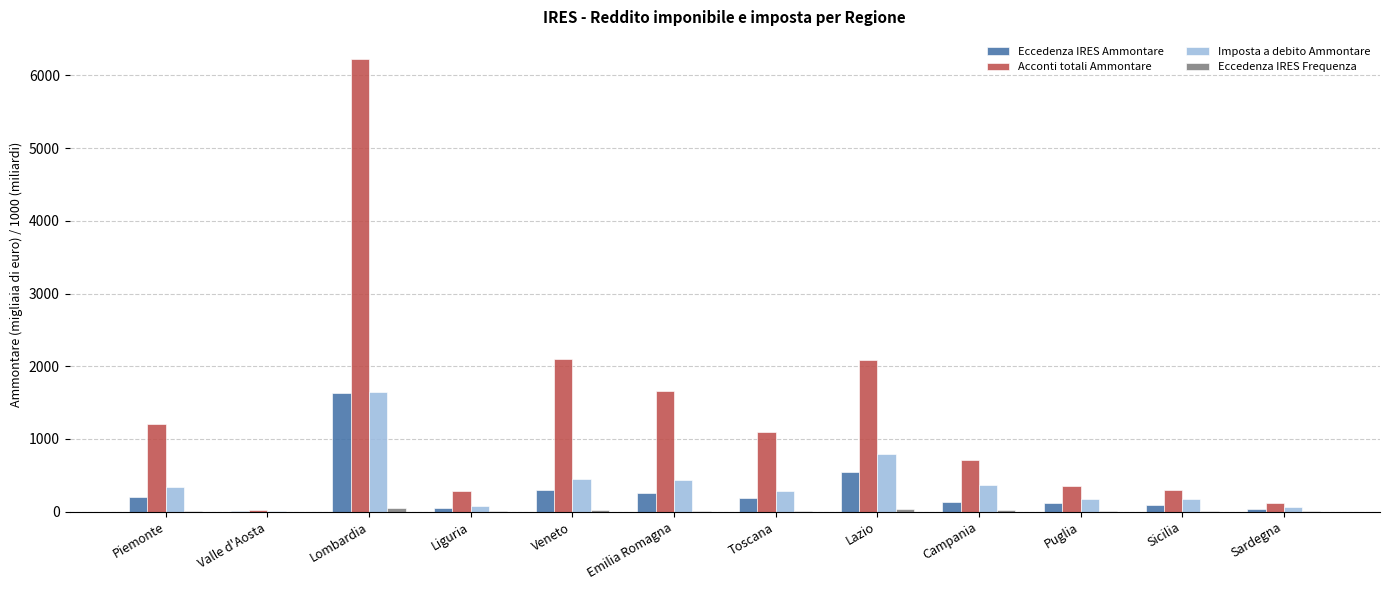

What is the sum of all Imposta a debito Ammontare values?

4822.1